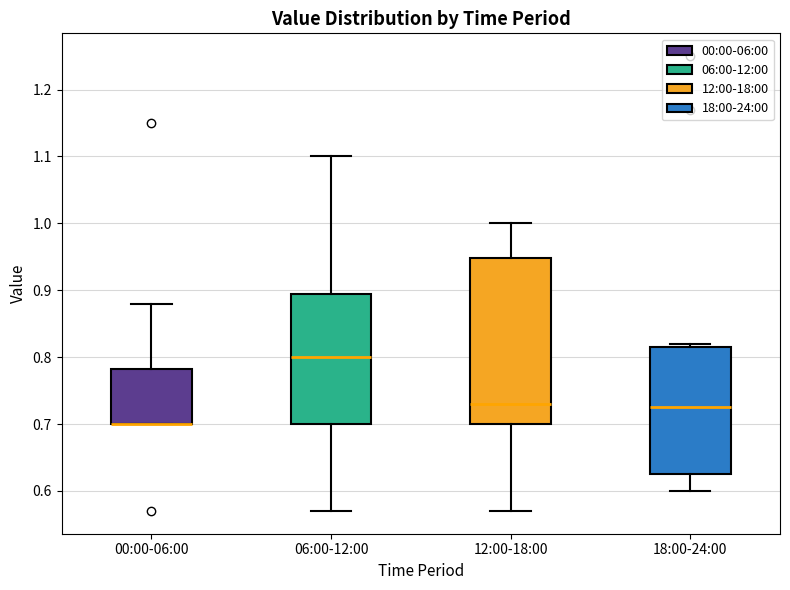

Comparing the boxes themselves (not the whiskers), which one is the tallest?

12:00-18:00